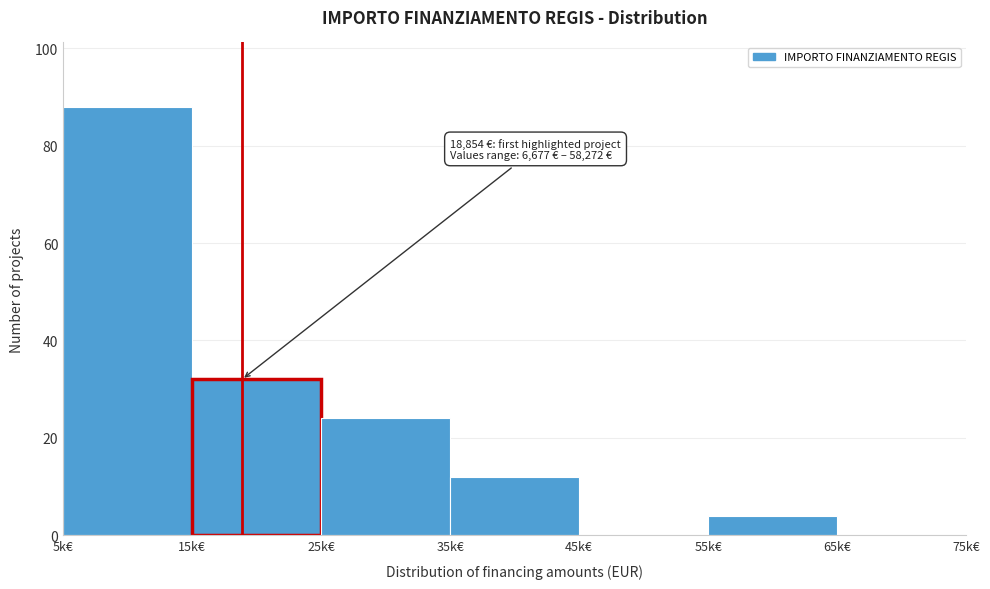

Reading right to left, extract all data points from this chart.

65k€=0	55k€=4	45k€=0	35k€=12	25k€=24	15k€=32	5k€=88